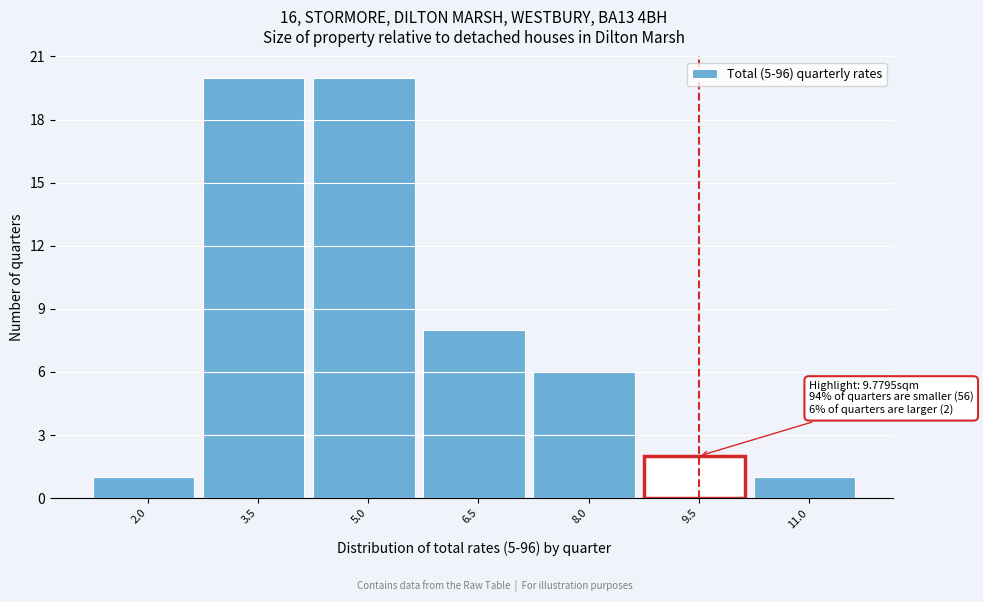

Reading left to right, list all the values displayed in this chart.

2.0=1	3.5=20	5.0=20	6.5=8	8.0=6	9.5=2	11.0=1